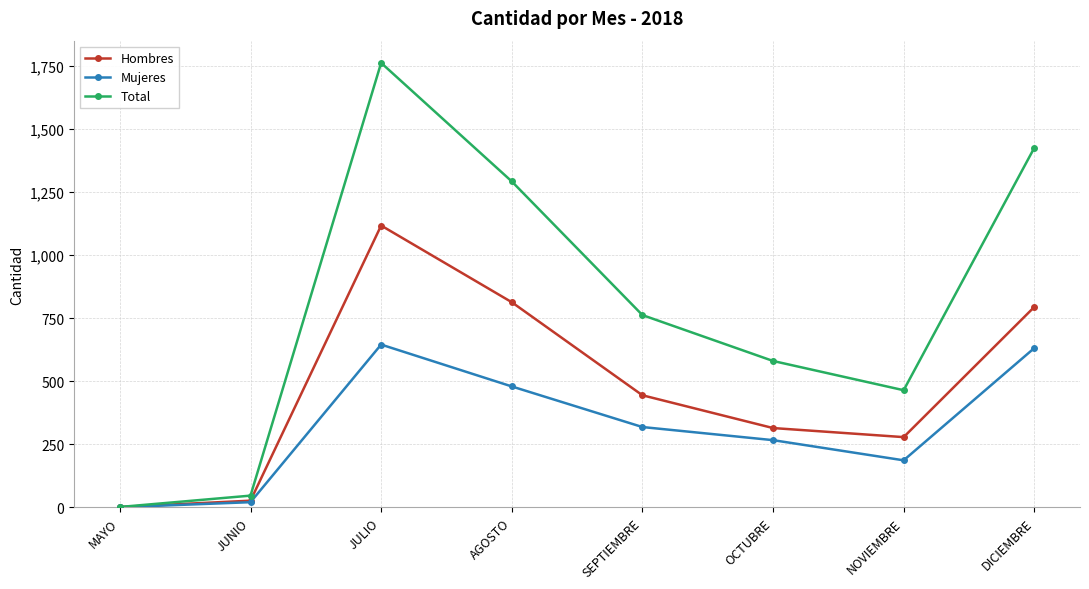

How many data points in Total are less than 762?

4